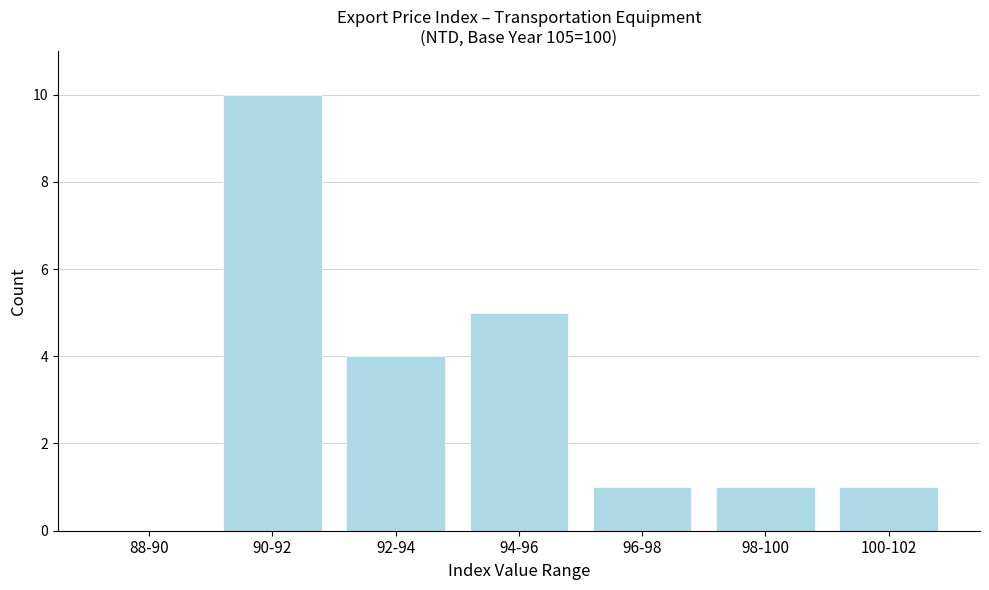

Reading left to right, what are all the values shown in this chart?

88-90=0	90-92=10	92-94=4	94-96=5	96-98=1	98-100=1	100-102=1